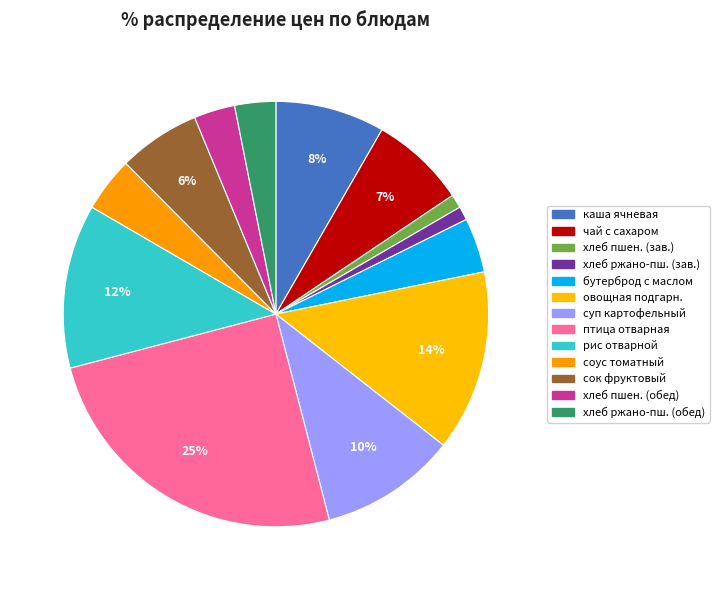

Is there a majority slice in this chart?

No